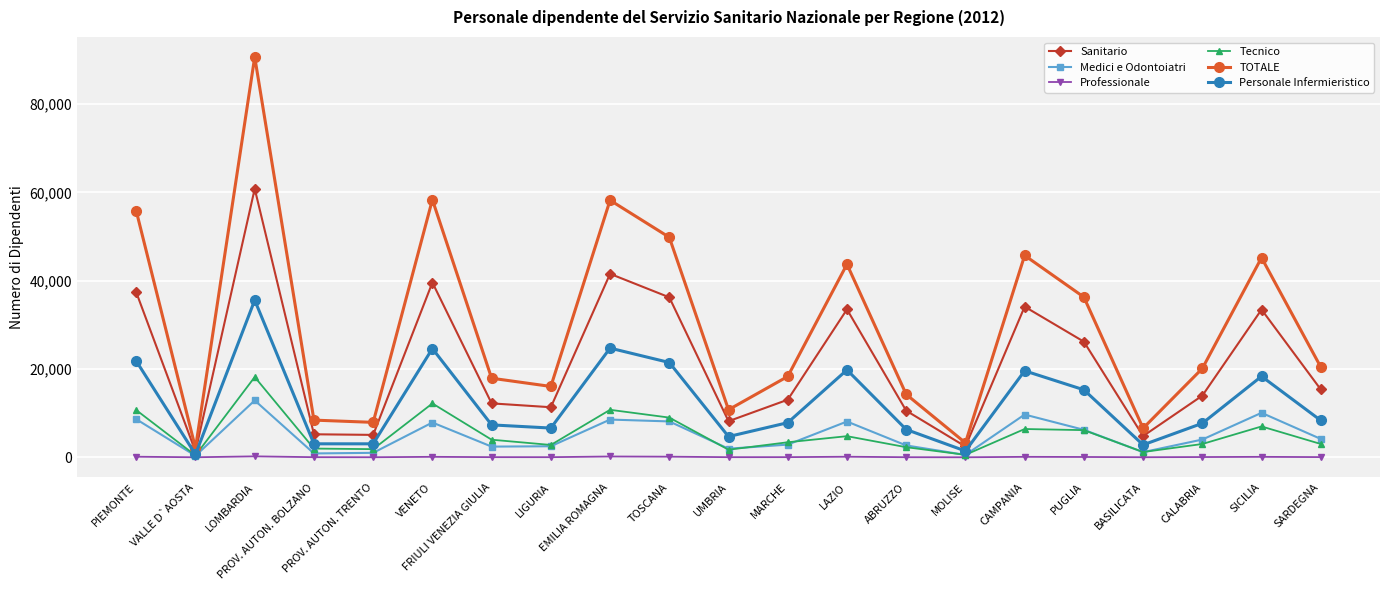

Which series has the largest range (max minus min)?

TOTALE